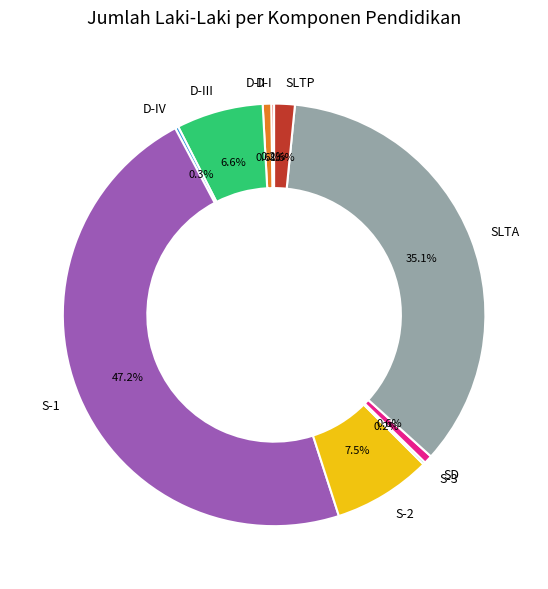

Which category has the biggest portion of the pie?

S-1